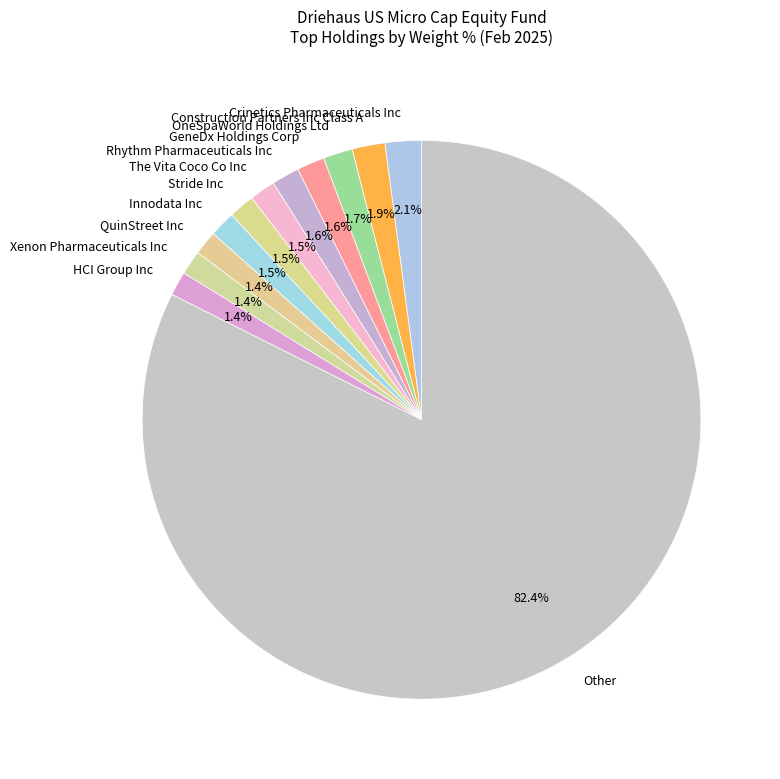

Do Innodata Inc and Rhythm Pharmaceuticals Inc together represent more than half of the pie?

No